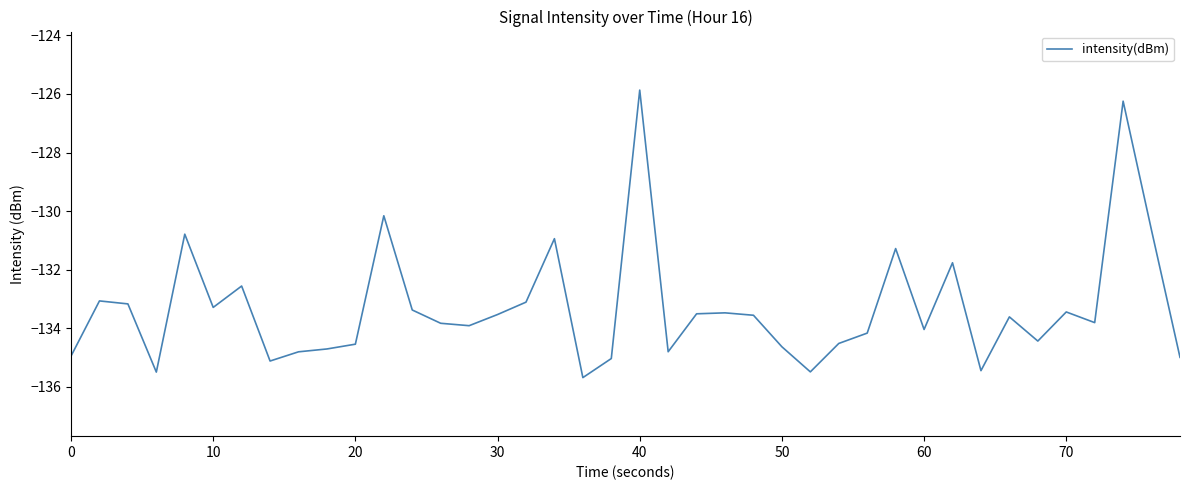

What is the maximum value shown in the chart?

-125.9